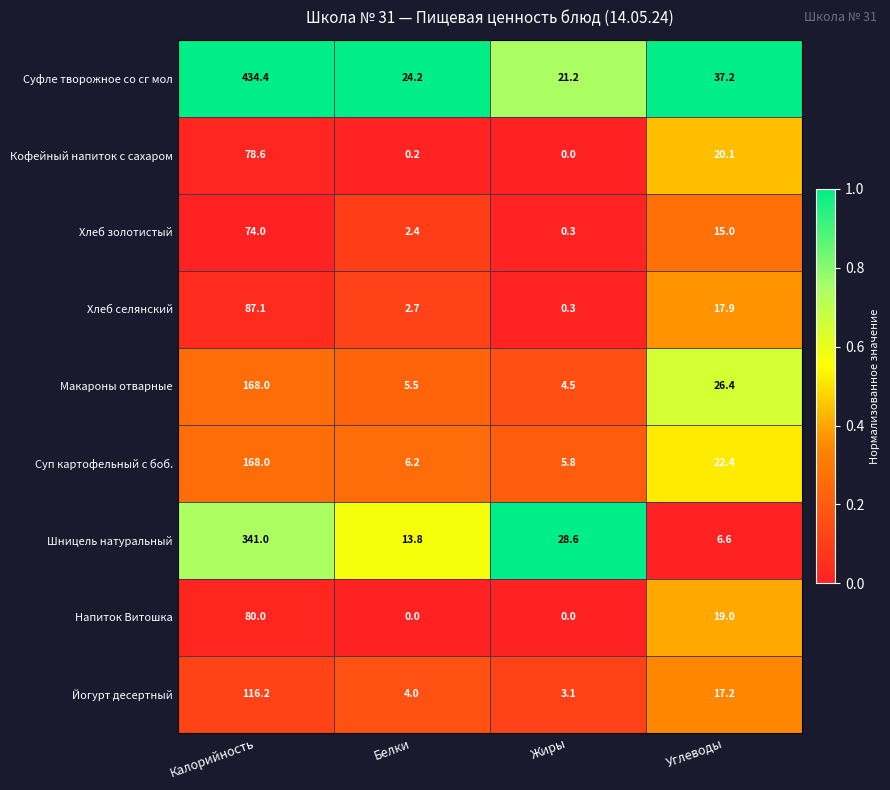

At which label does Шницель натуральный first exceed 28?

Калорийность